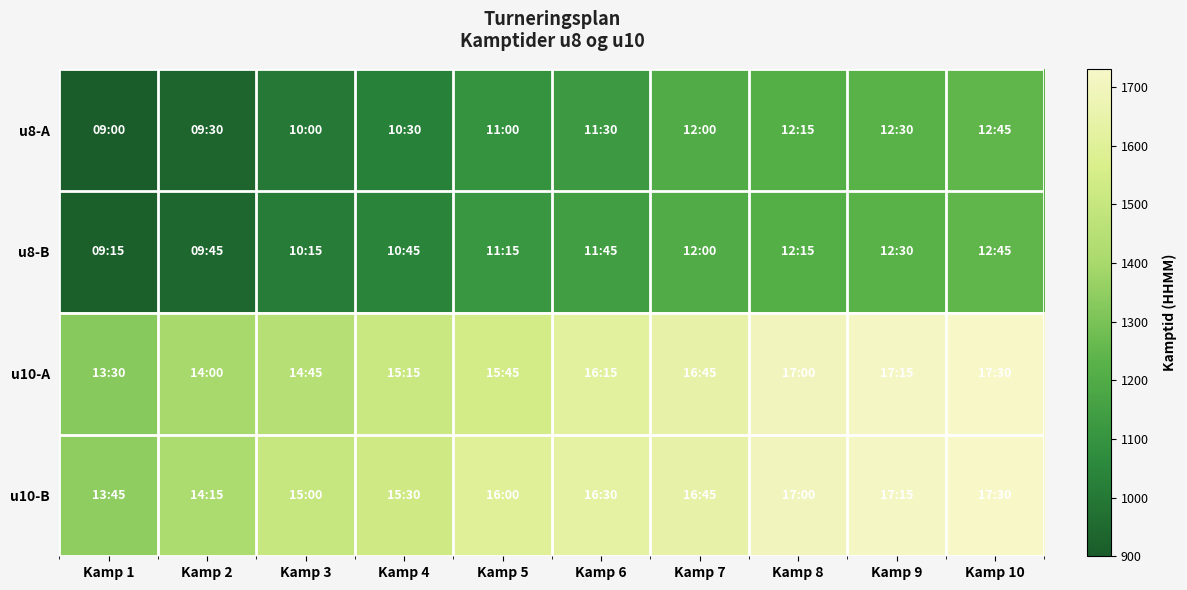

What is the difference between the highest and lowest values at Kamp 7?

445